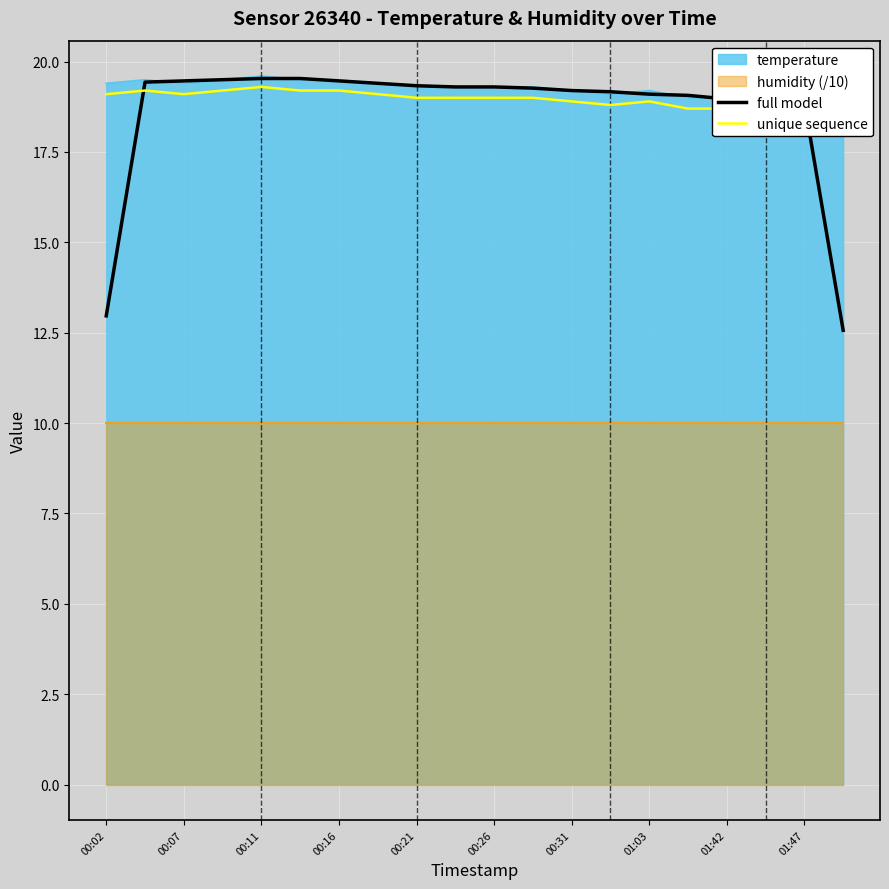

What is the minimum value for full model?

12.6